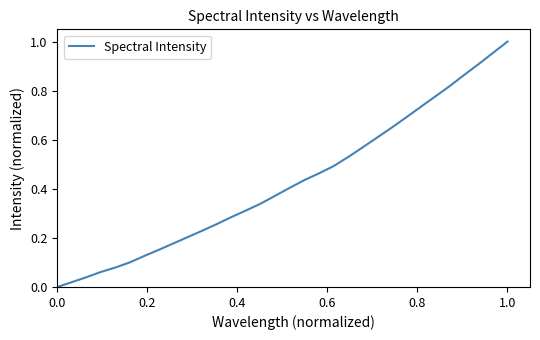

True or false: there are more than 1 points higher than both neighbors.

False